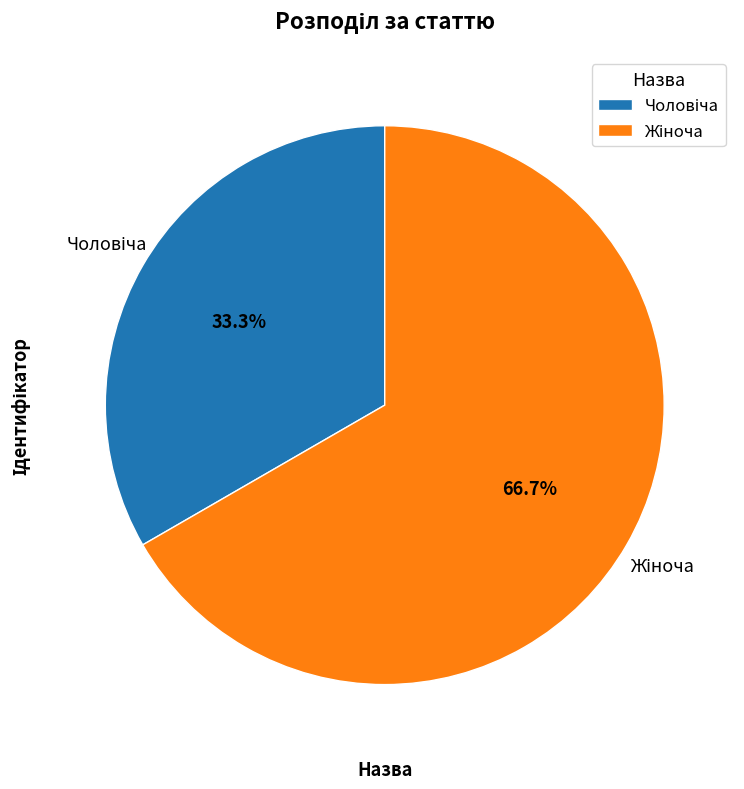

Is there any slice that represents more than half of the pie?

Yes